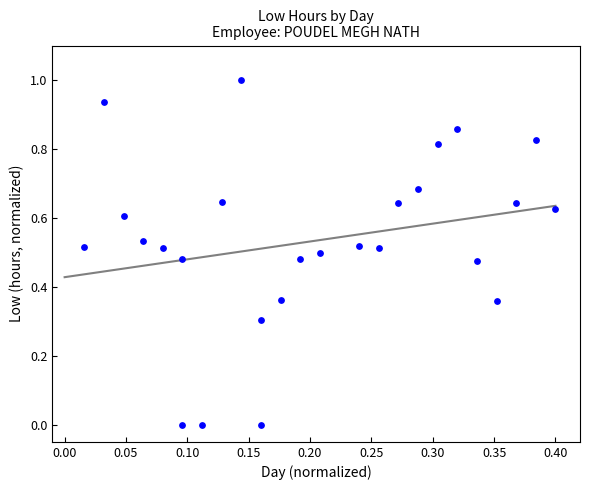

What is the range of Y values (max minus min)?

1.0